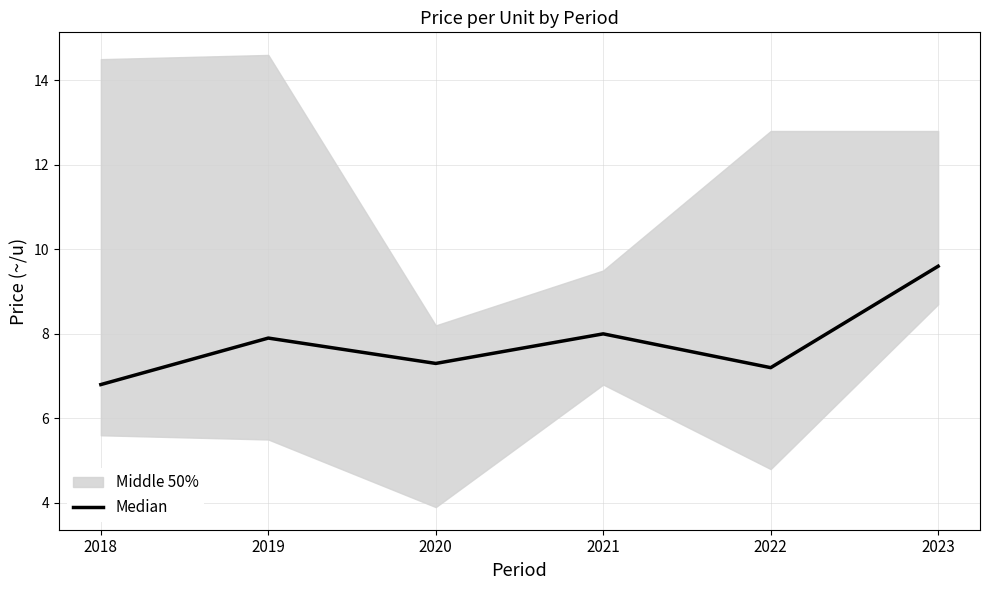

The value at 2022 is 7.2. True or false?

True